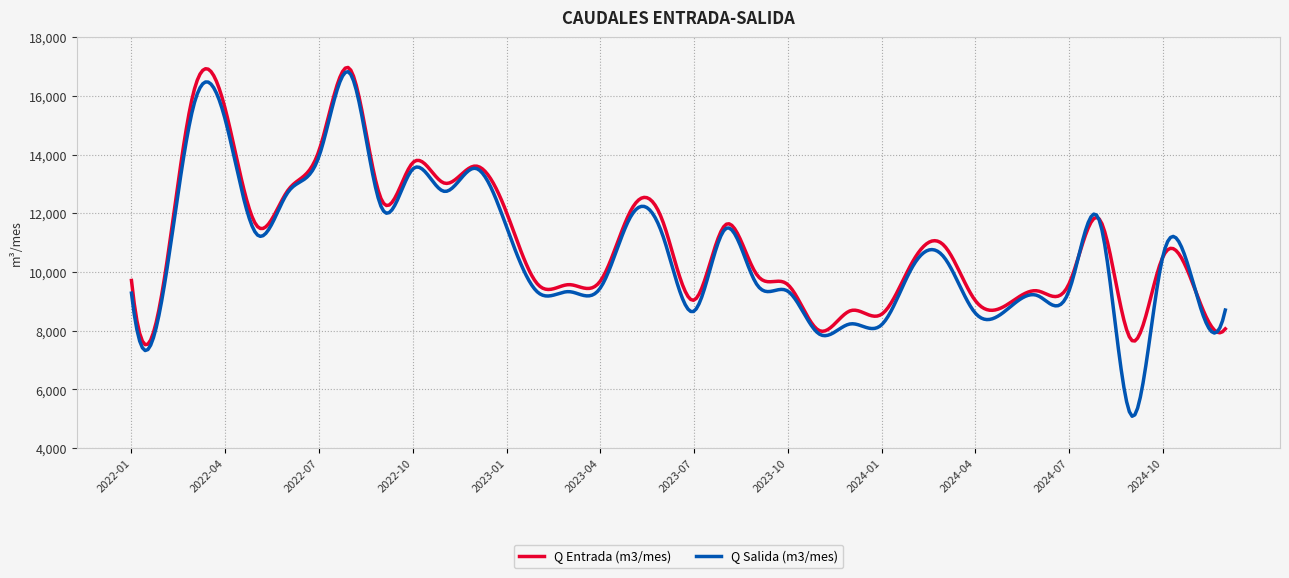

What is the minimum value shown in the chart?

5084.6